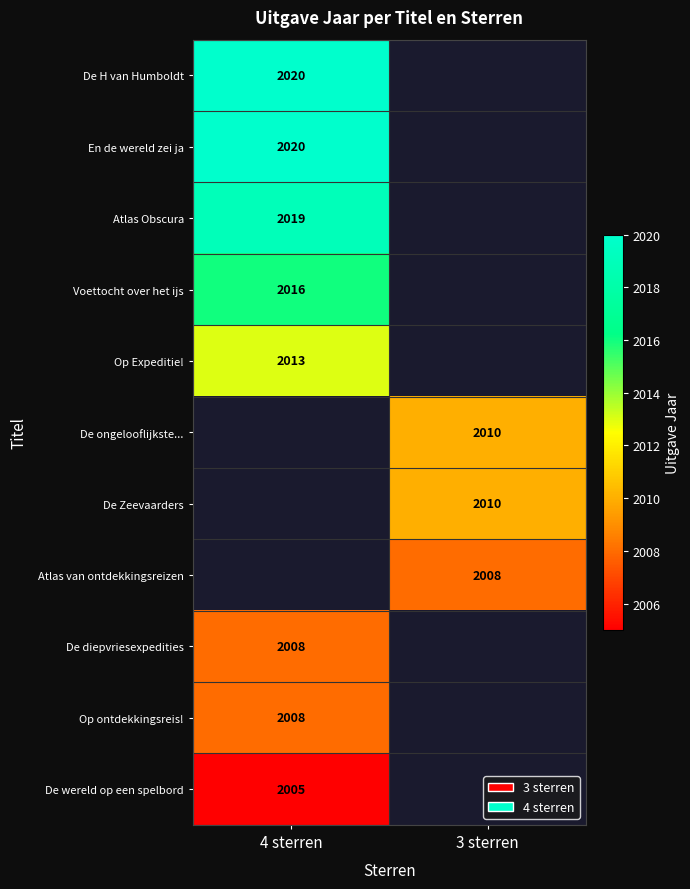

The De Zeevaarders series shows 2010 at 3 sterren. True or false?

True